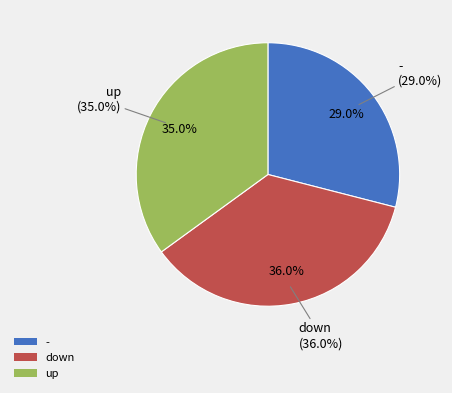

To the nearest percent, what is the average slice percentage?

33%